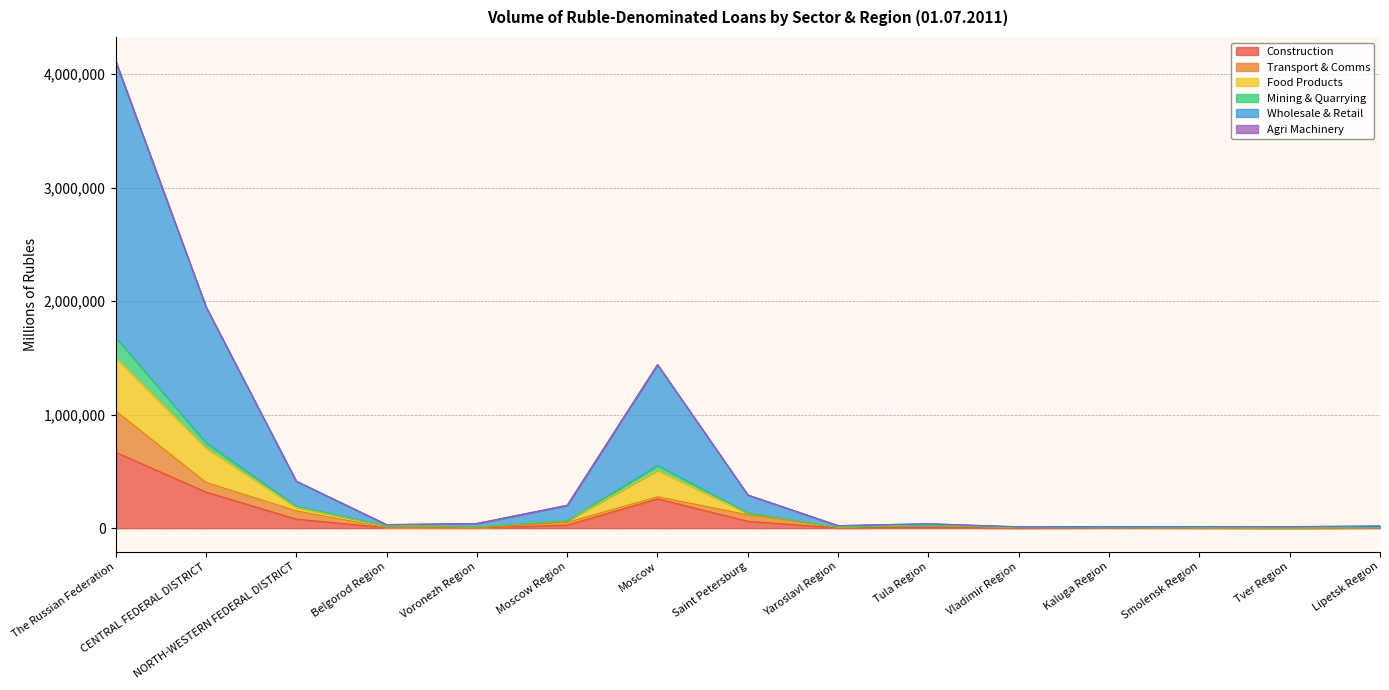

True or false: Food Products and Construction cross at least once.

False